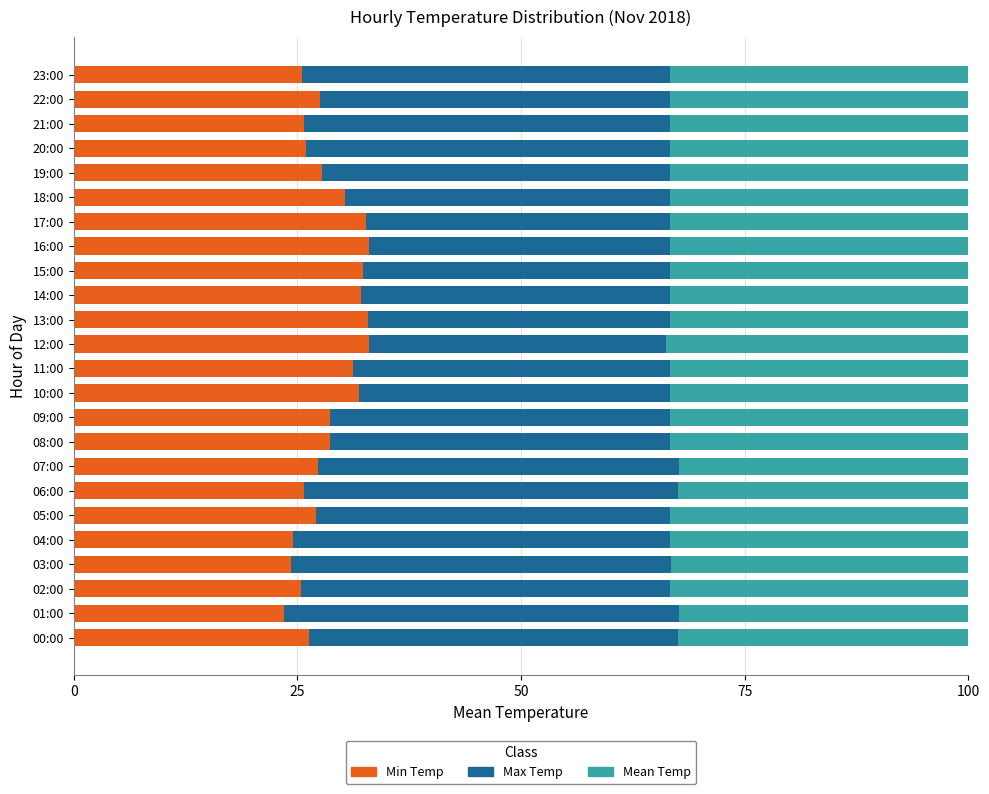

What is the highest value of the Min Temp series?

33.0